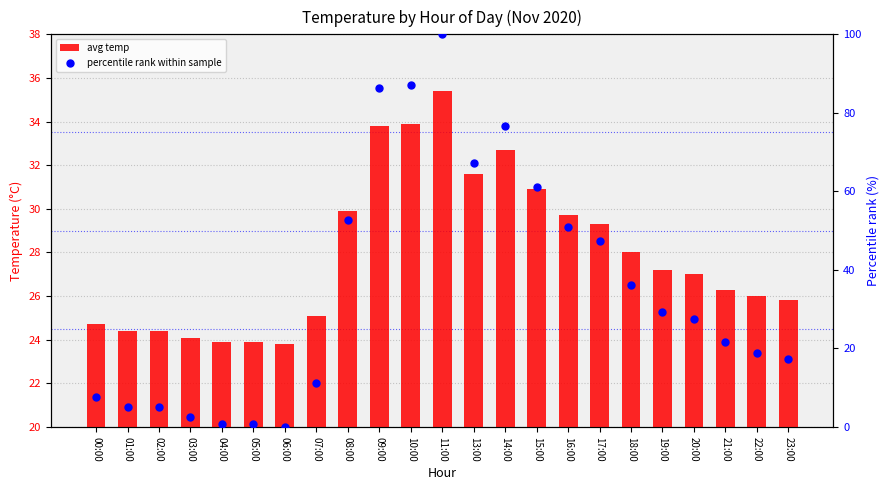

What is the total value across all series at 23:00?

43.0